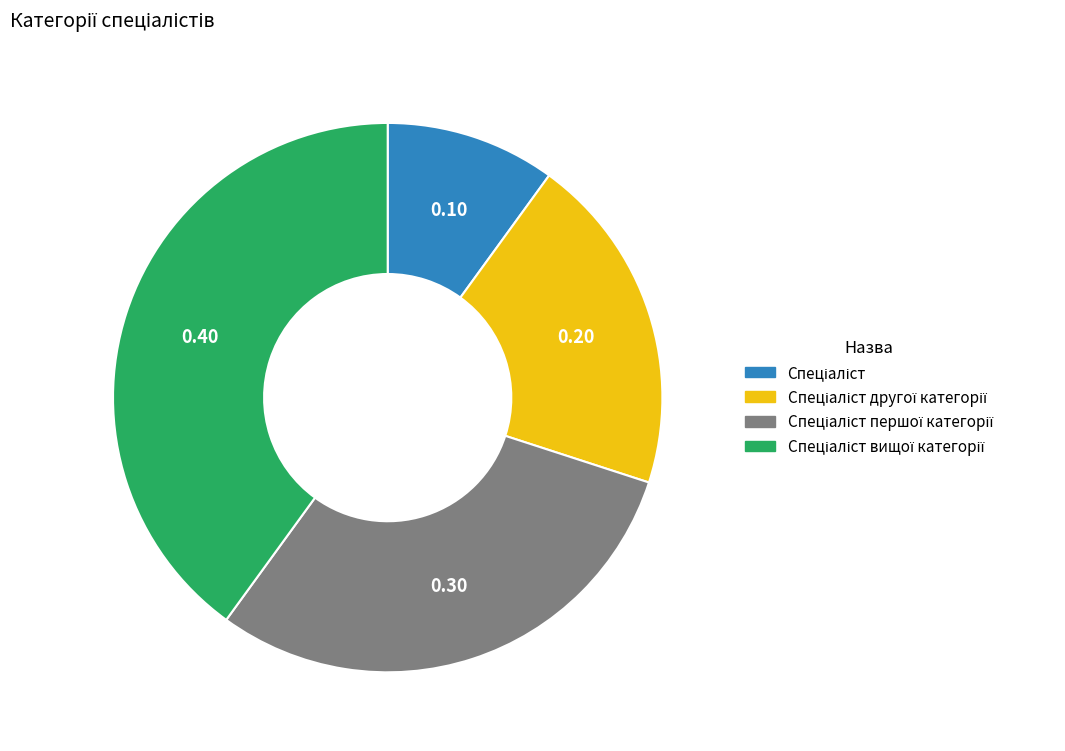

Is there any slice that represents more than half of the pie?

No